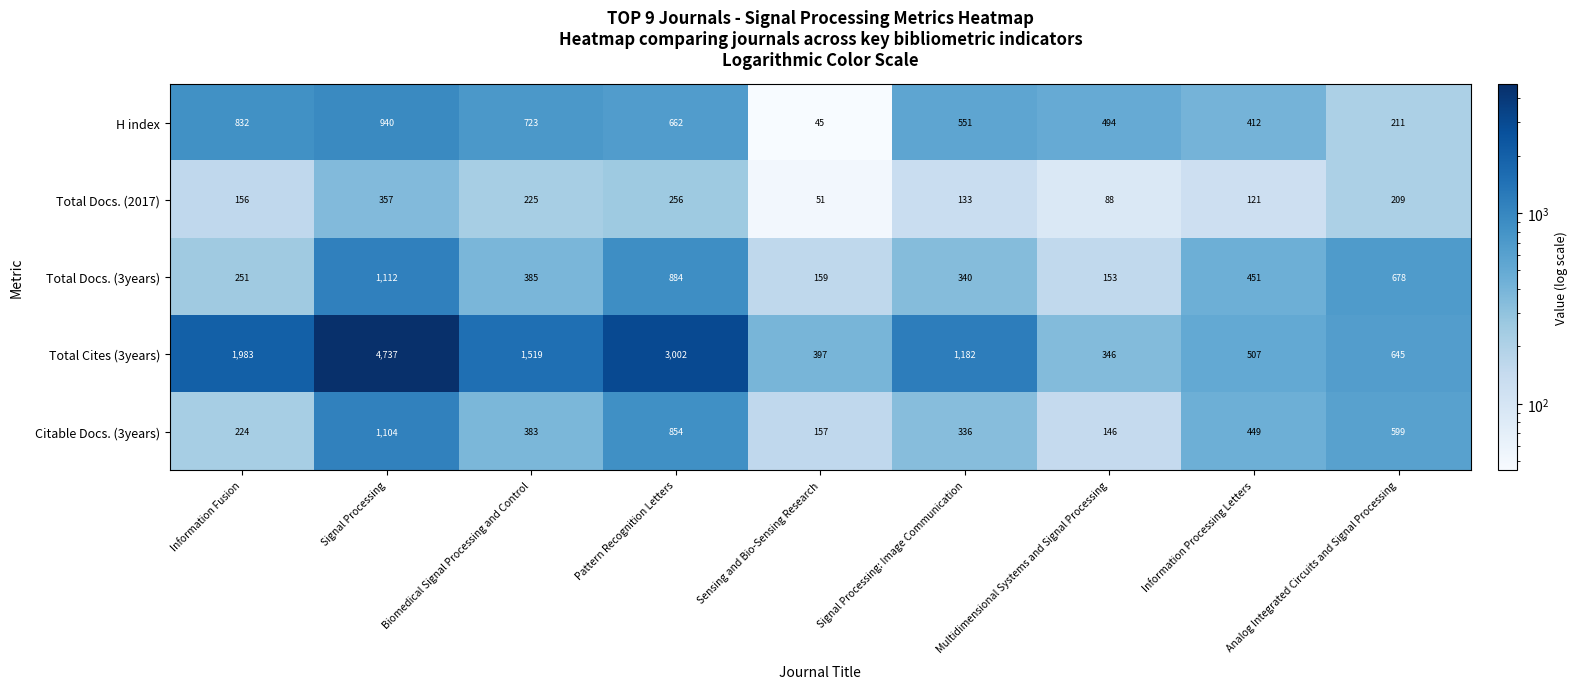

What is the maximum value shown in the chart?

4737